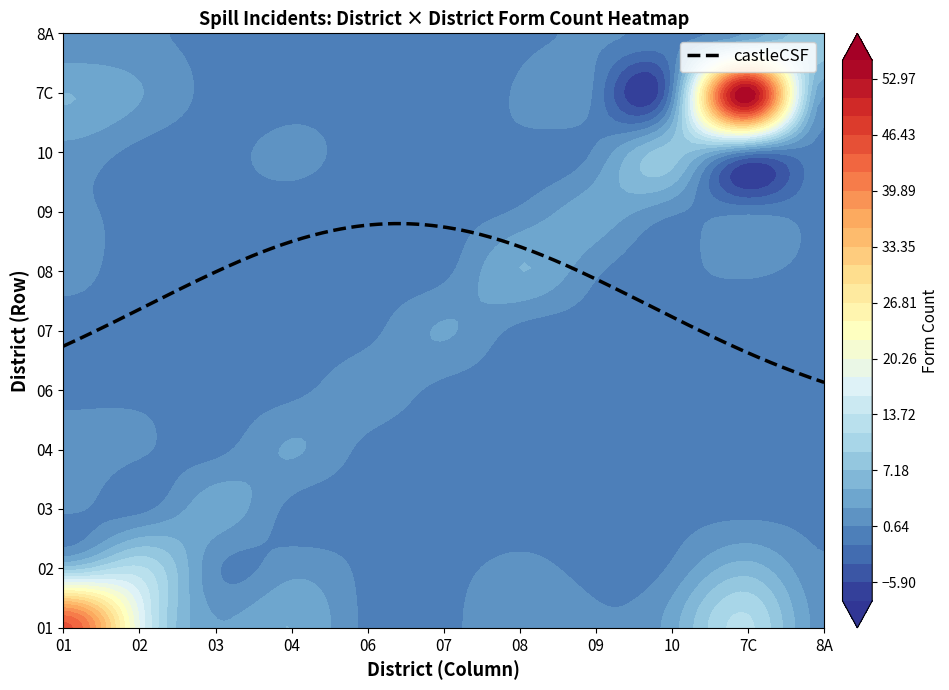

Reading right to left, transcribe all the data shown in this chart.

01: 2	12	4	1	2	0	0	5	3	18	45
02: 1	6	1	0	1	0	0	2	1	12	8
03: 0	0	0	0	0	0	0	0	4	0	1
04: 0	0	0	0	0	0	0	3	0	1	2
06: 0	0	0	0	0	0	2	0	0	0	0
07: 0	0	0	0	0	3	0	0	0	0	0
08: 0	1	0	1	5	0	0	0	0	0	1
09: 0	0	1	4	1	0	0	0	0	0	1
10: 0	0	8	1	0	0	0	1	0	0	2
7C: 3	55	0	0	1	0	0	0	0	3	5
8A: 9	3	0	1	0	0	0	0	0	1	1